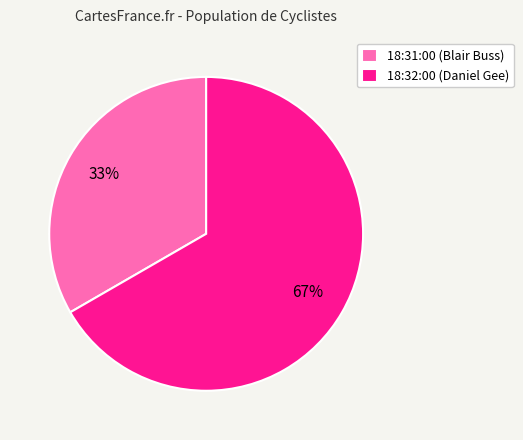

How many slices are in this pie chart?

2